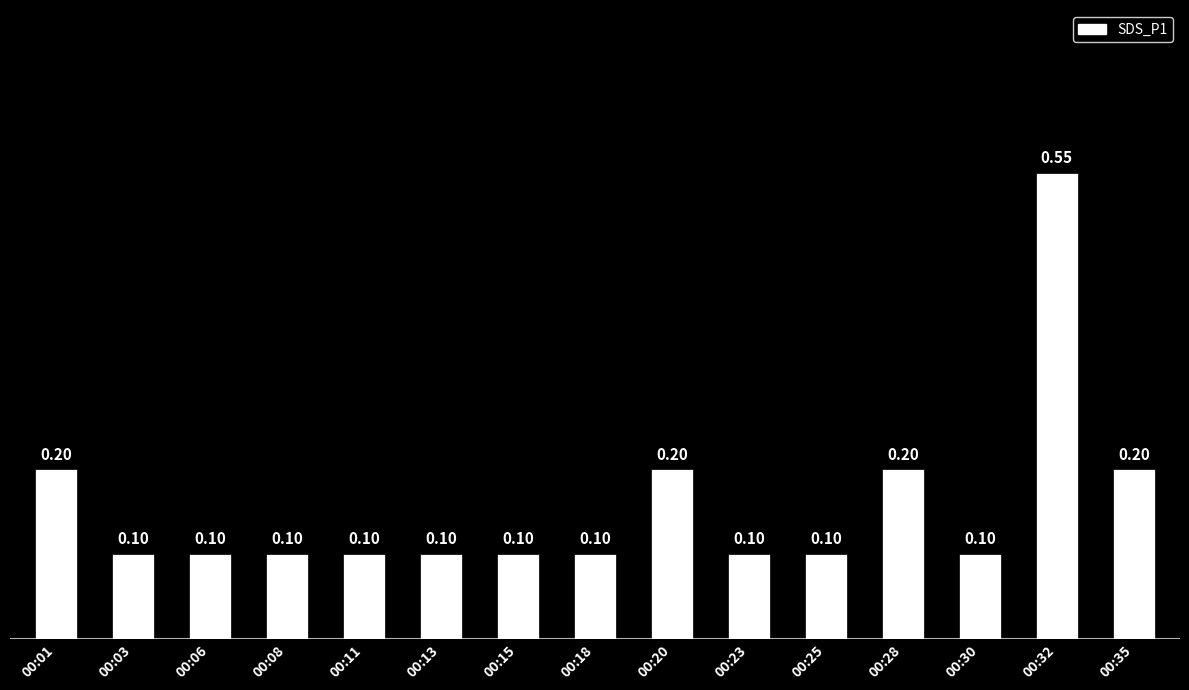

Which has a higher value, 00:35 or 00:23?

00:35